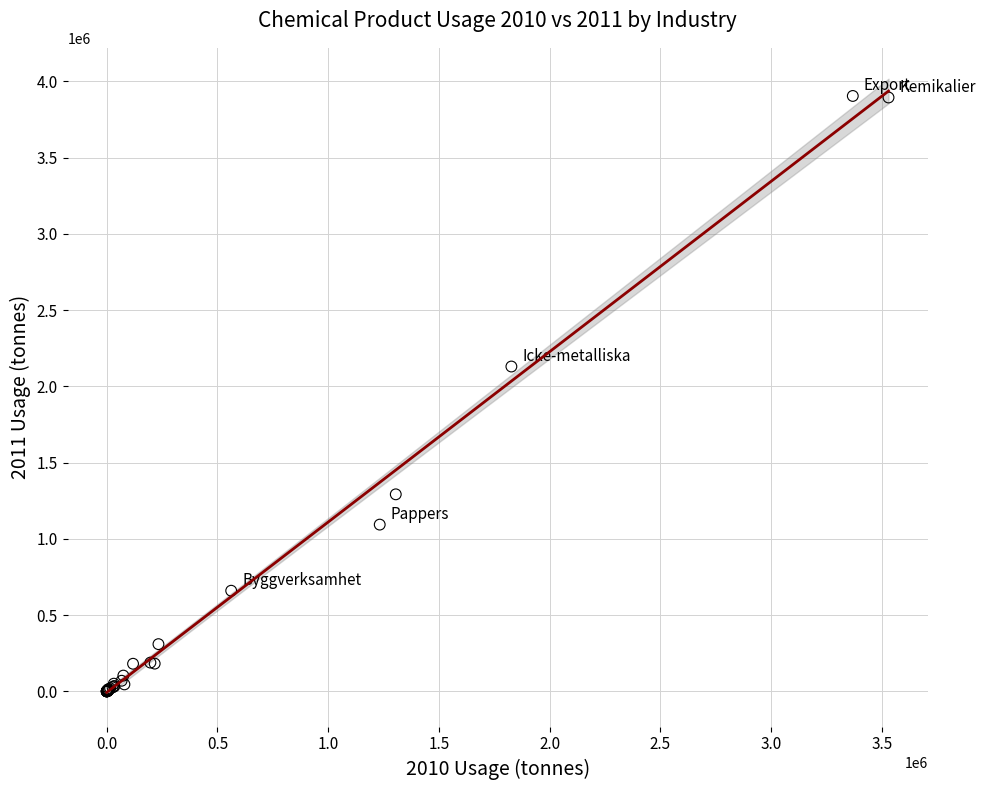

What Y value in the scatter plot is closest to 1952186?

2129946.8